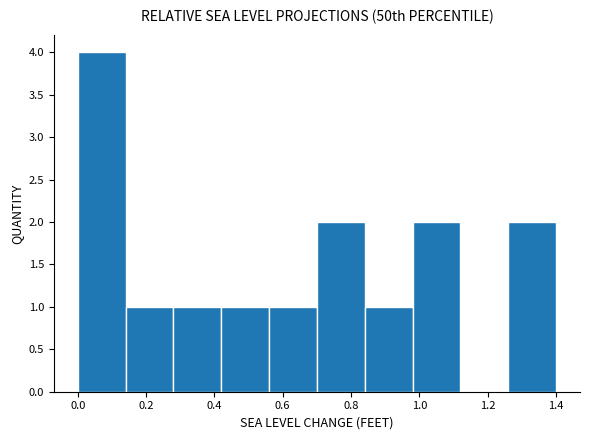

What is the height of the bar covering 0.70 to 0.84 on the x-axis? The values are not printed on the chart, so give them approximately, as read against the axis.

2